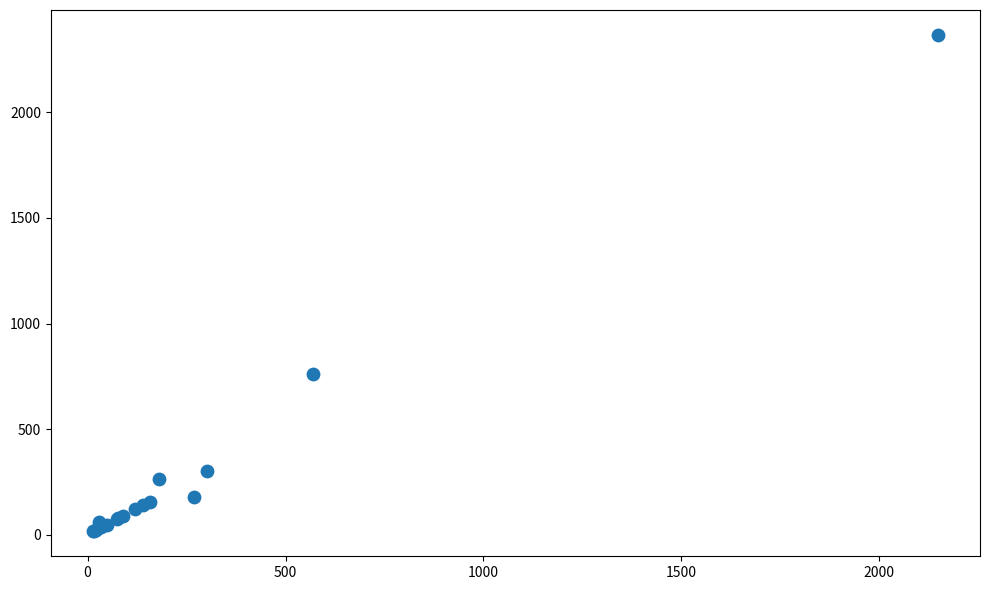

What Y value in the scatter plot is closest to 1191?

760.0